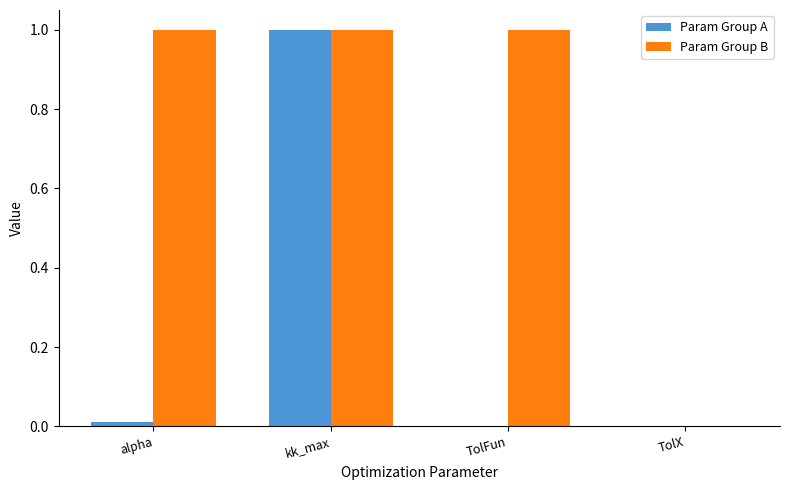

The value of Param Group B at TolFun is 1.5. True or false?

False